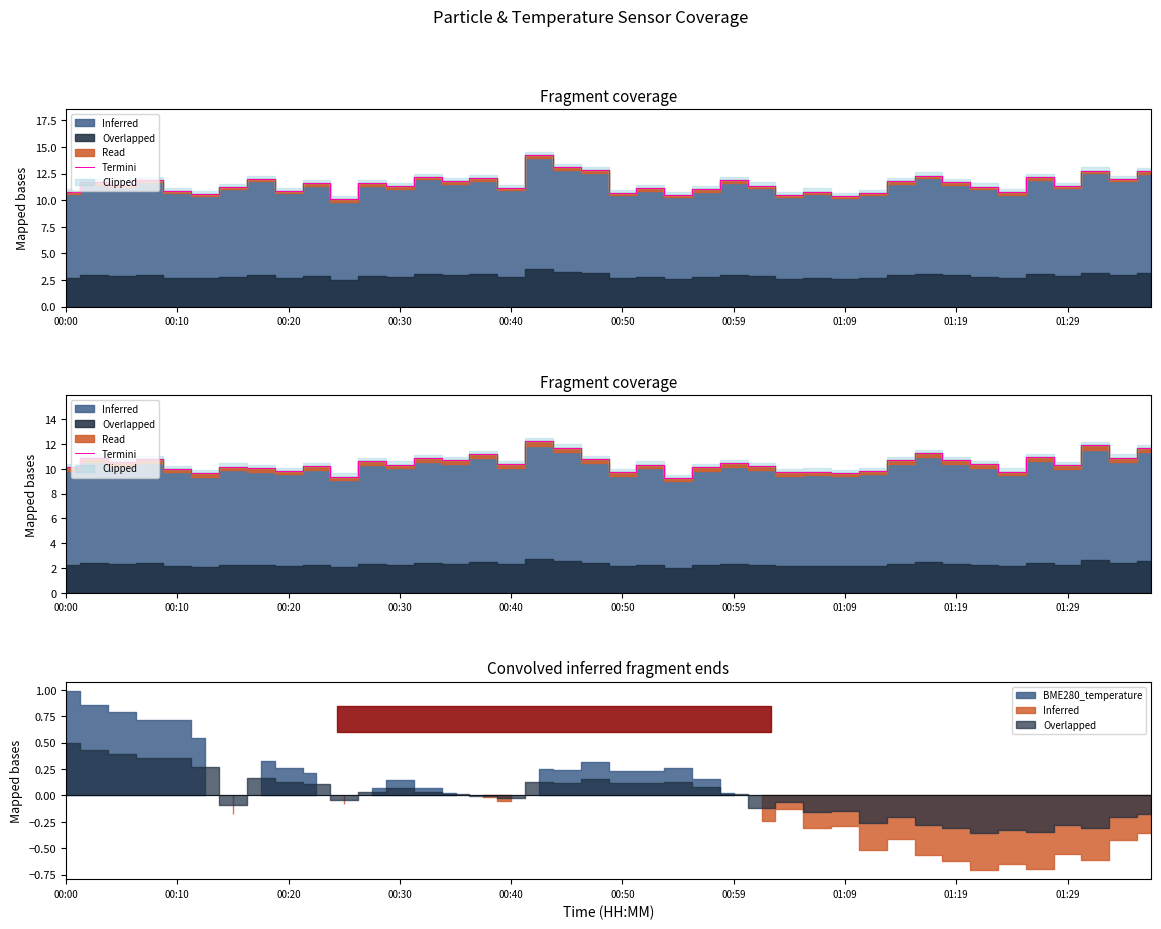

Where is the first local maximum?

00:10